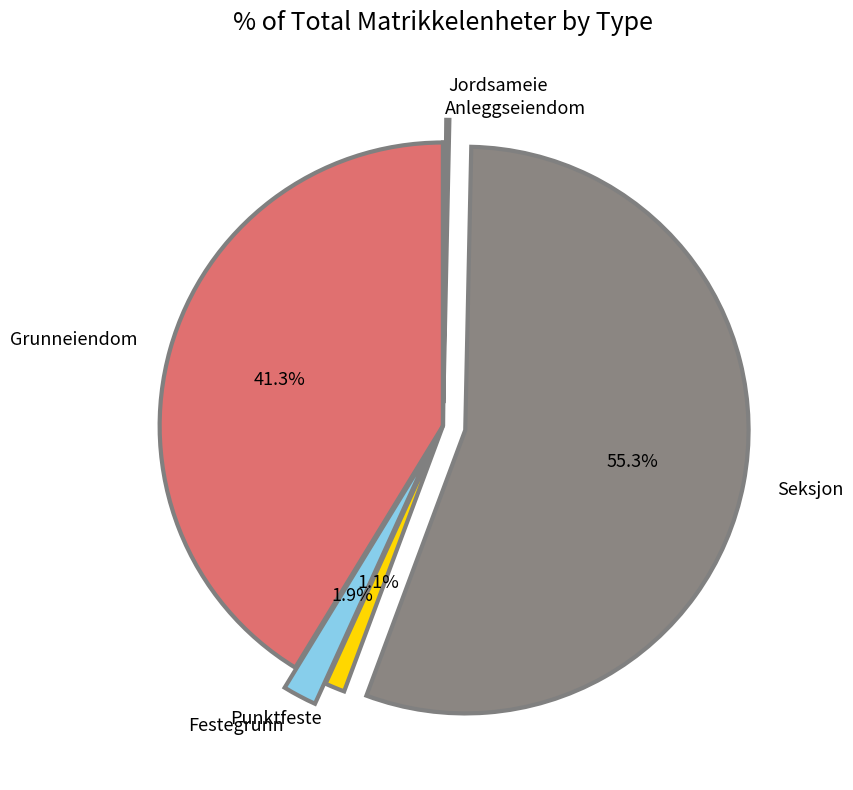

What percentage is the Seksjon slice, to the nearest percent?

55%